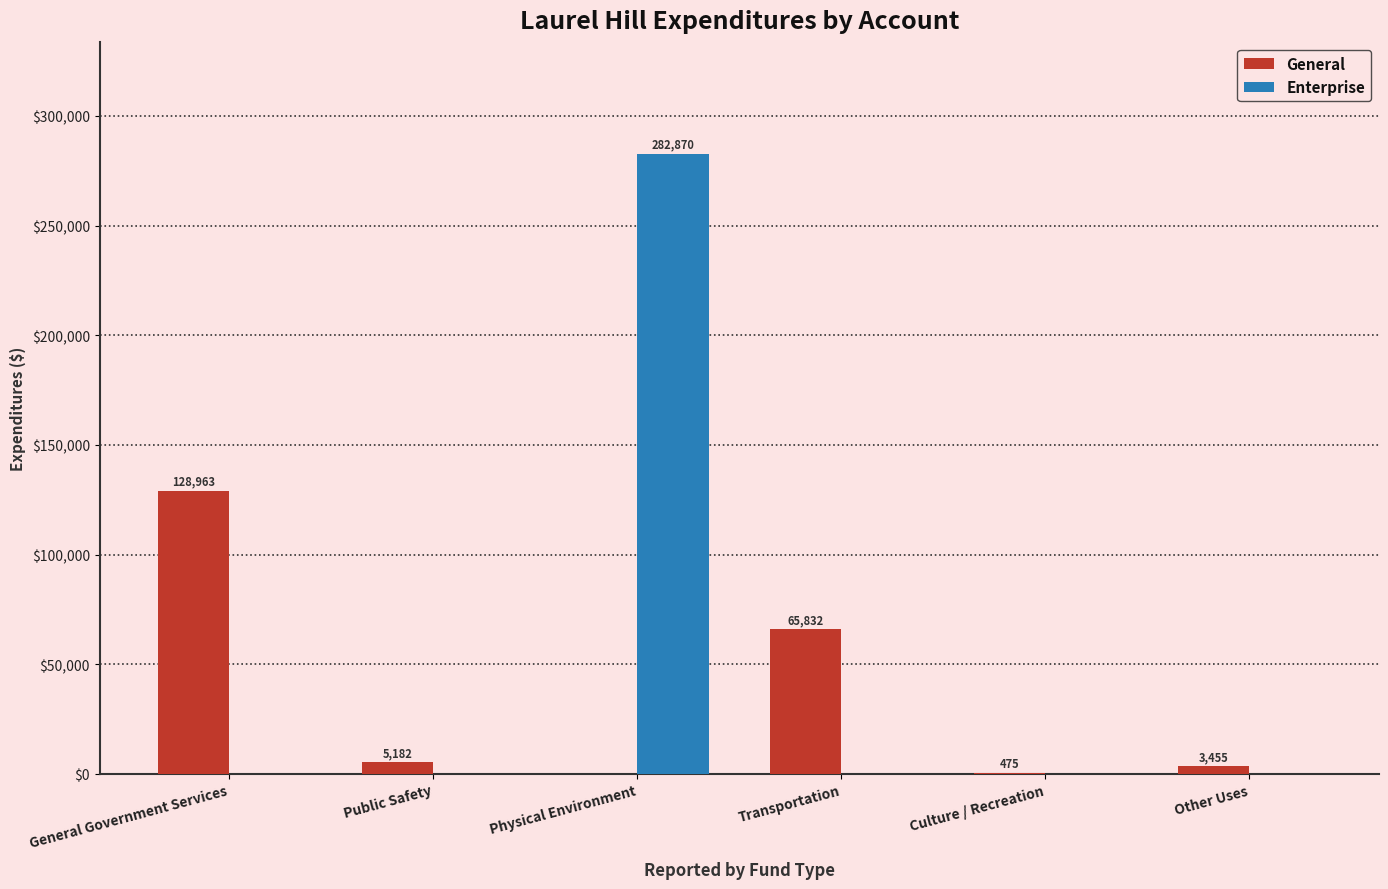

Is the value of General at Culture / Recreation greater than the value of Enterprise at Physical Environment?

No